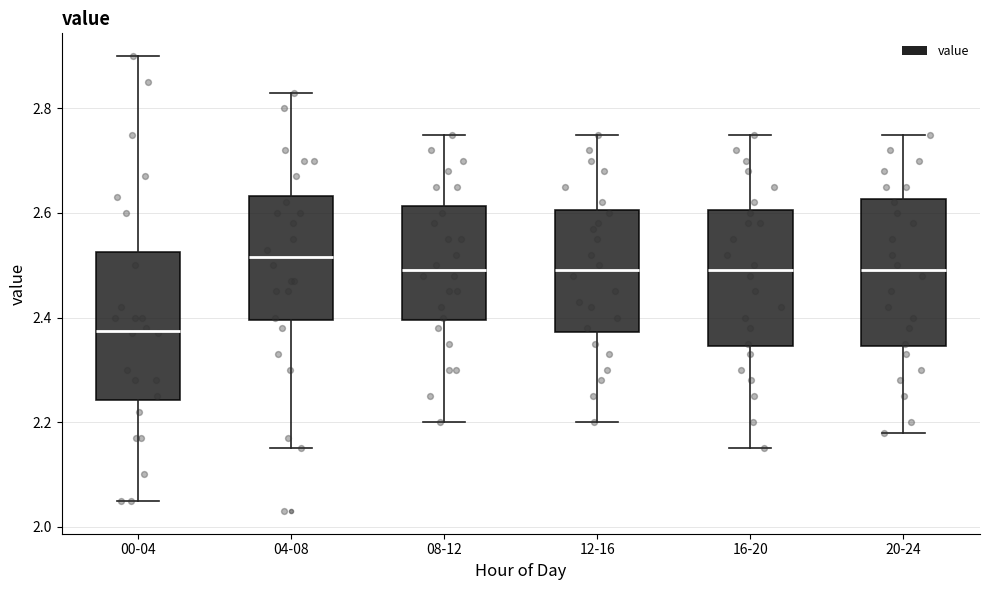

Reading left to right, read every box against the y-axis: the position of its median line, the range the box covers, and the ends of its whiskers. The values are not printed on the chart, so give them approximately, as read against the axis.

00-04: median 2.38, box 2.24 to 2.52, whiskers 2.06 to 2.90
04-08: median 2.52, box 2.40 to 2.64, whiskers 2.16 to 2.84
08-12: median 2.50, box 2.40 to 2.62, whiskers 2.20 to 2.76
12-16: median 2.50, box 2.38 to 2.60, whiskers 2.20 to 2.76
16-20: median 2.50, box 2.34 to 2.60, whiskers 2.16 to 2.76
20-24: median 2.50, box 2.34 to 2.62, whiskers 2.18 to 2.76